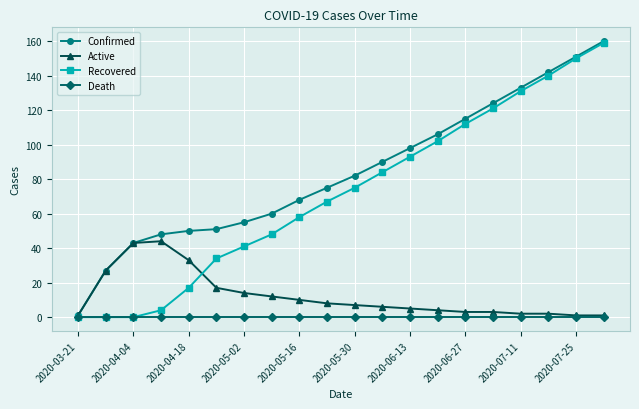

True or false: Recovered has more than 1 interior local peaks.

False